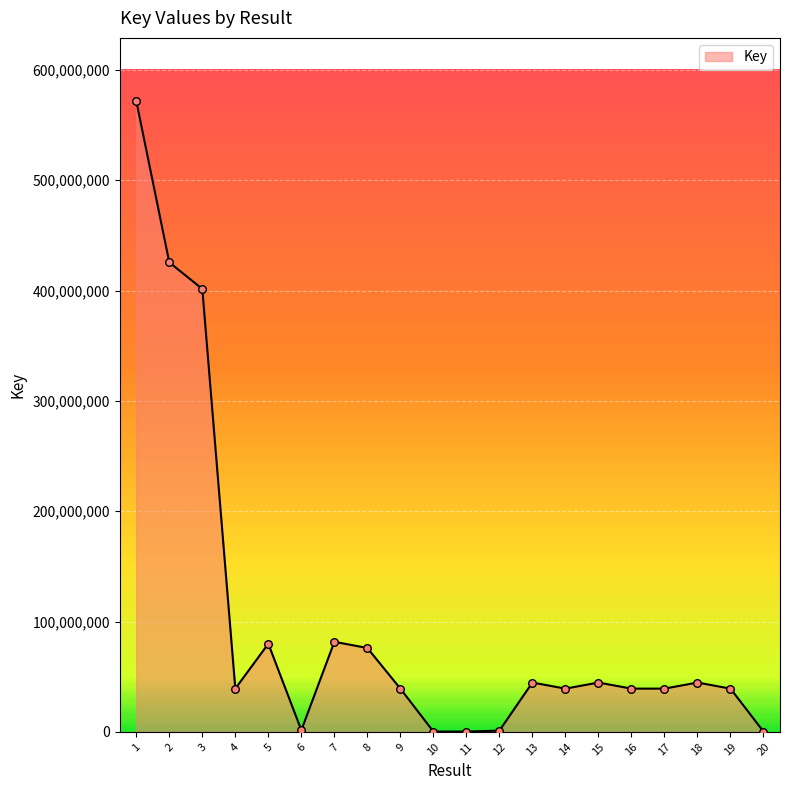

Which has a higher value, 1 or 6?

1